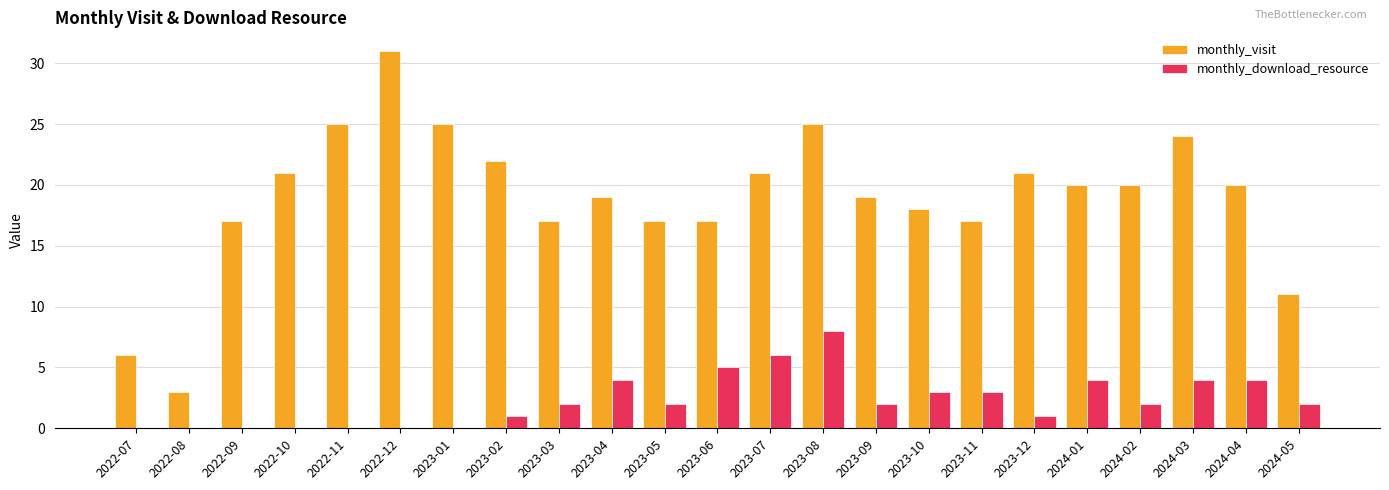

What is the sum of the monthly_download_resource values at 2022-11 and 2024-01?

4